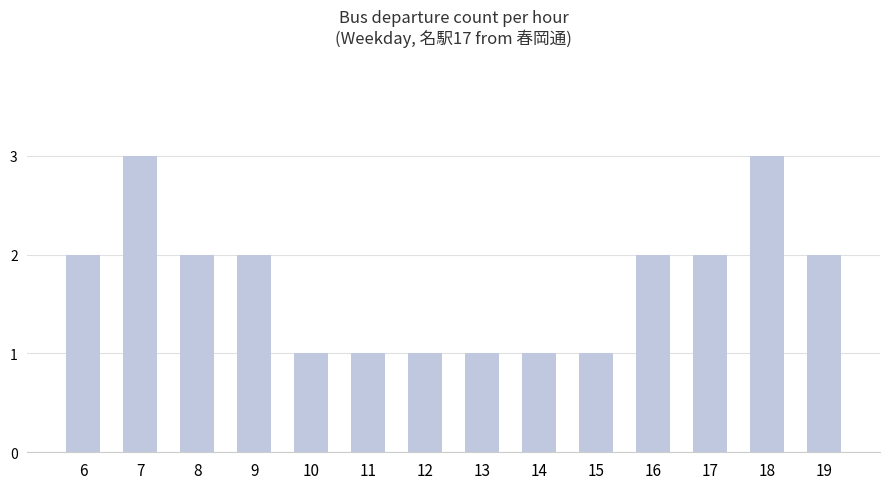

What is the maximum value shown in the chart?

3